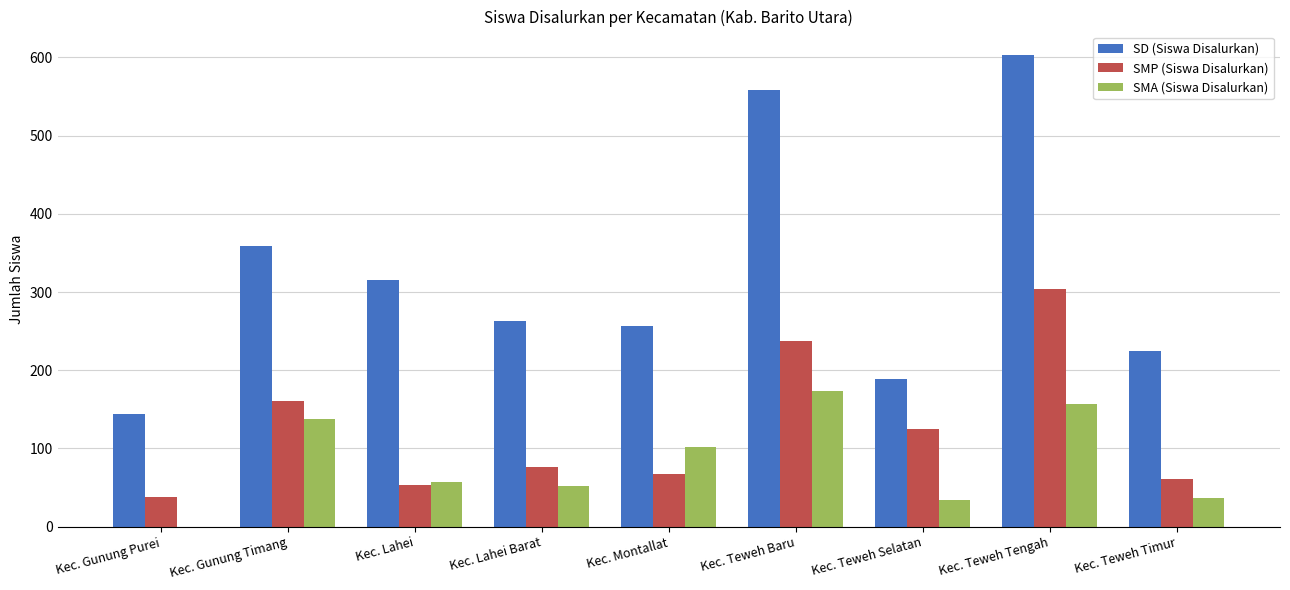

What is the sum of all SMP (Siswa Disalurkan) values?

1121